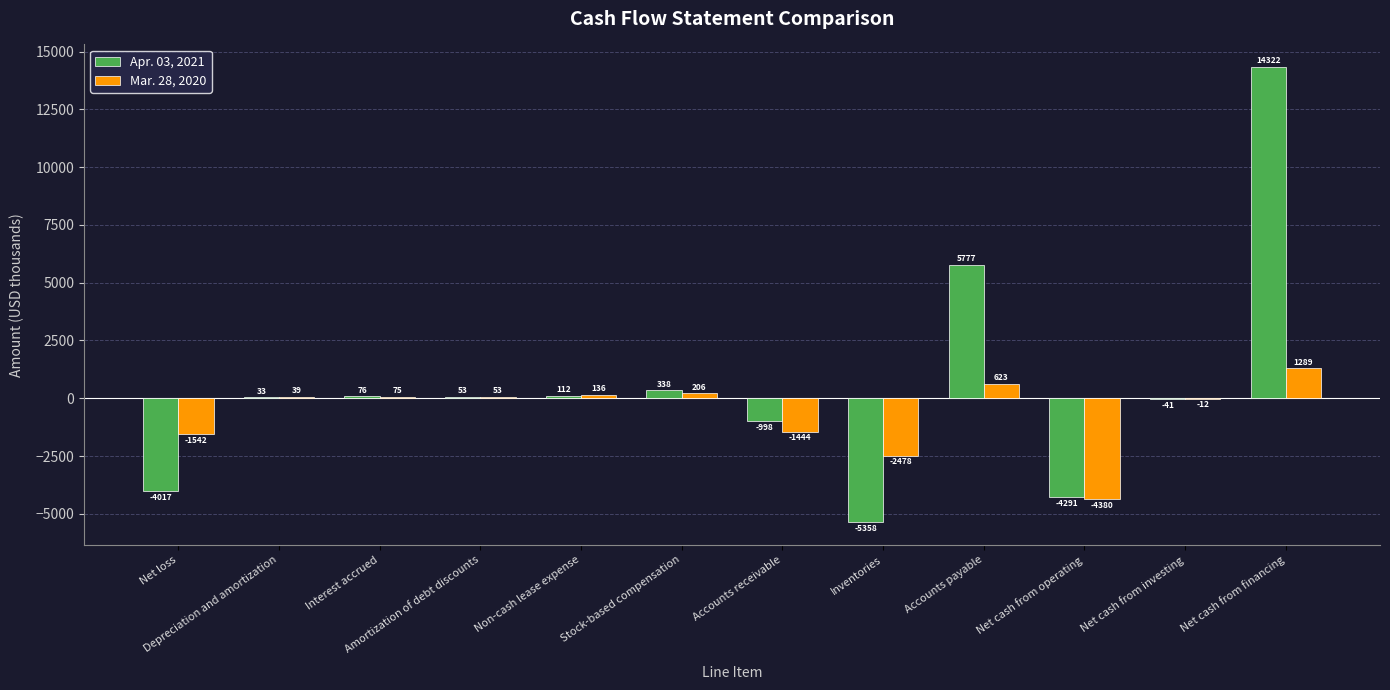

At which label does Apr. 03, 2021 reach its peak?

Net cash from financing